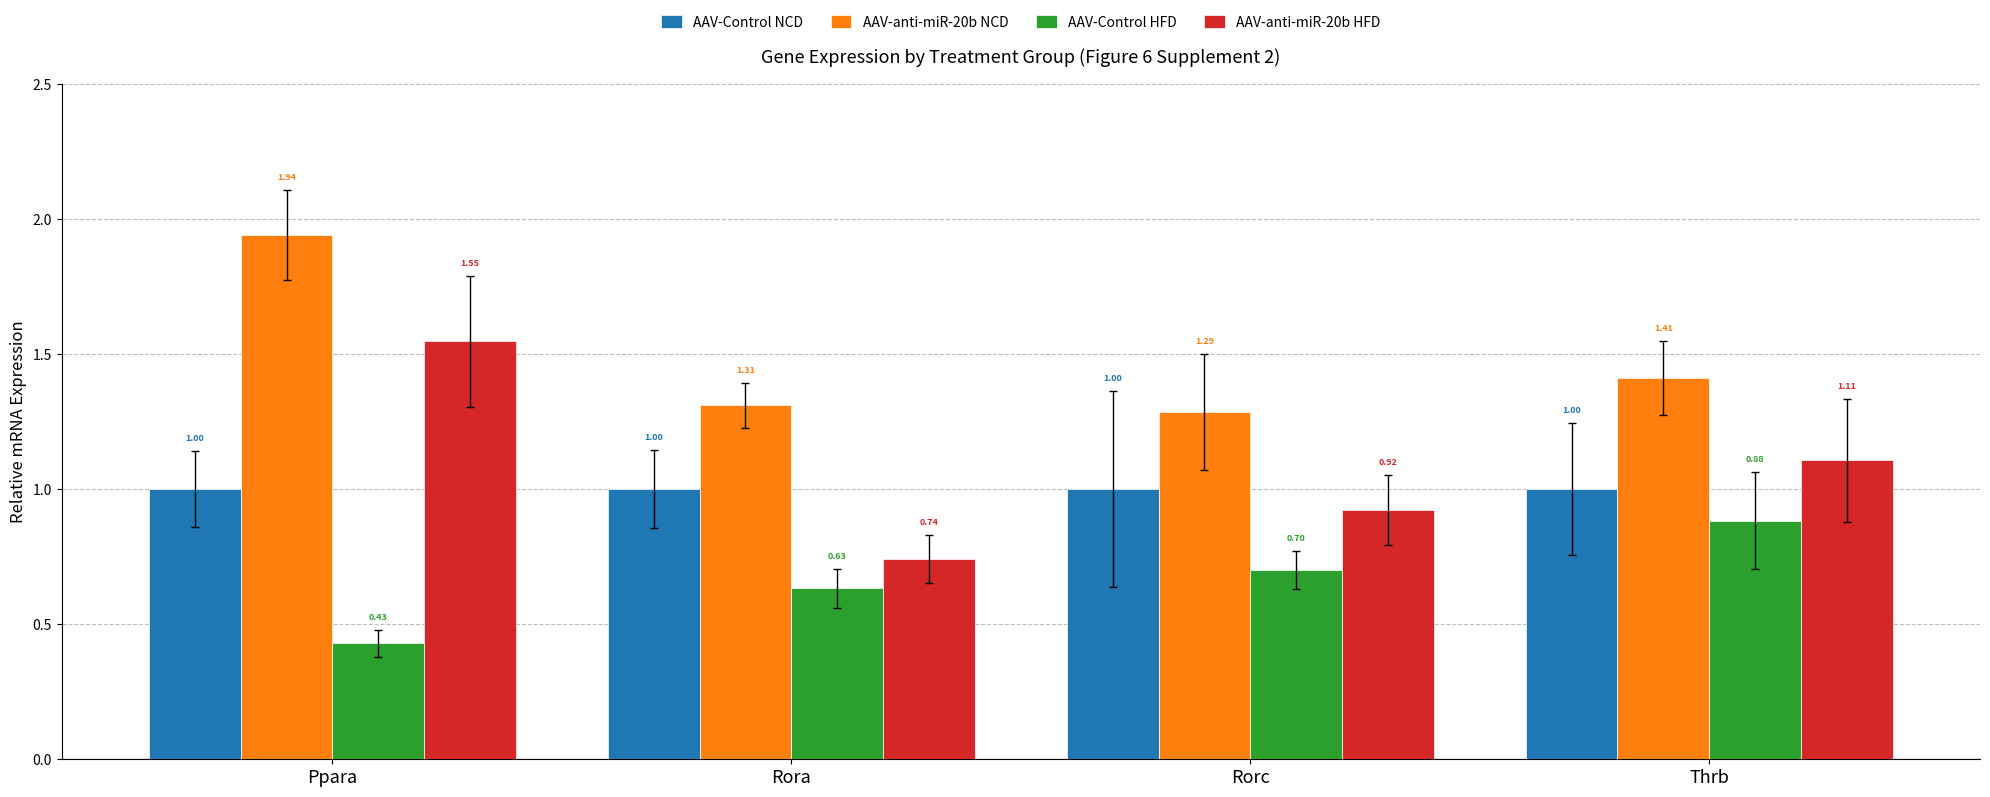

Which series has the largest total across all categories?

AAV-anti-miR-20b NCD